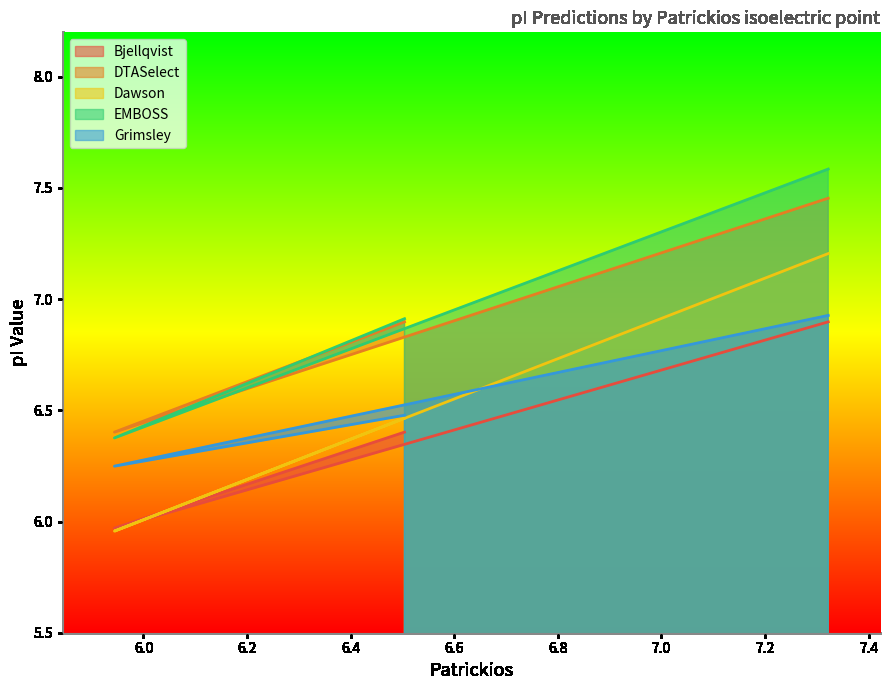

Which series has the largest range (max minus min)?

Dawson